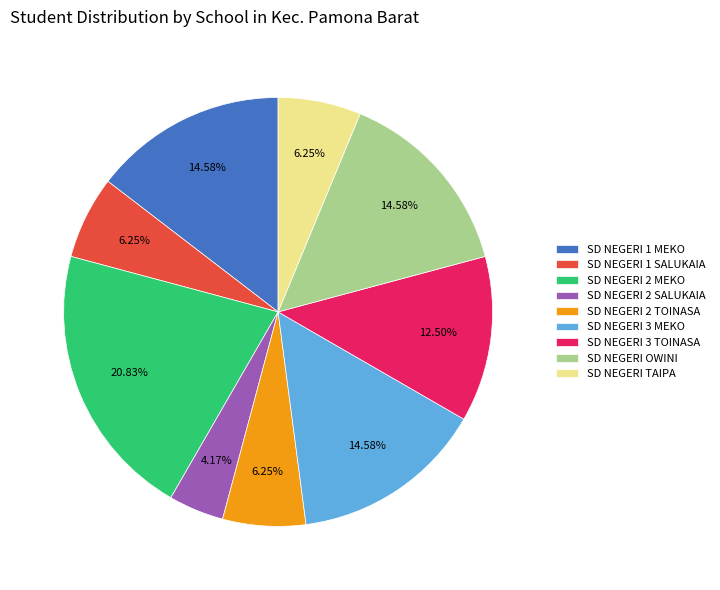

To the nearest percent, what percentage of the pie is SD NEGERI 2 MEKO?

21%